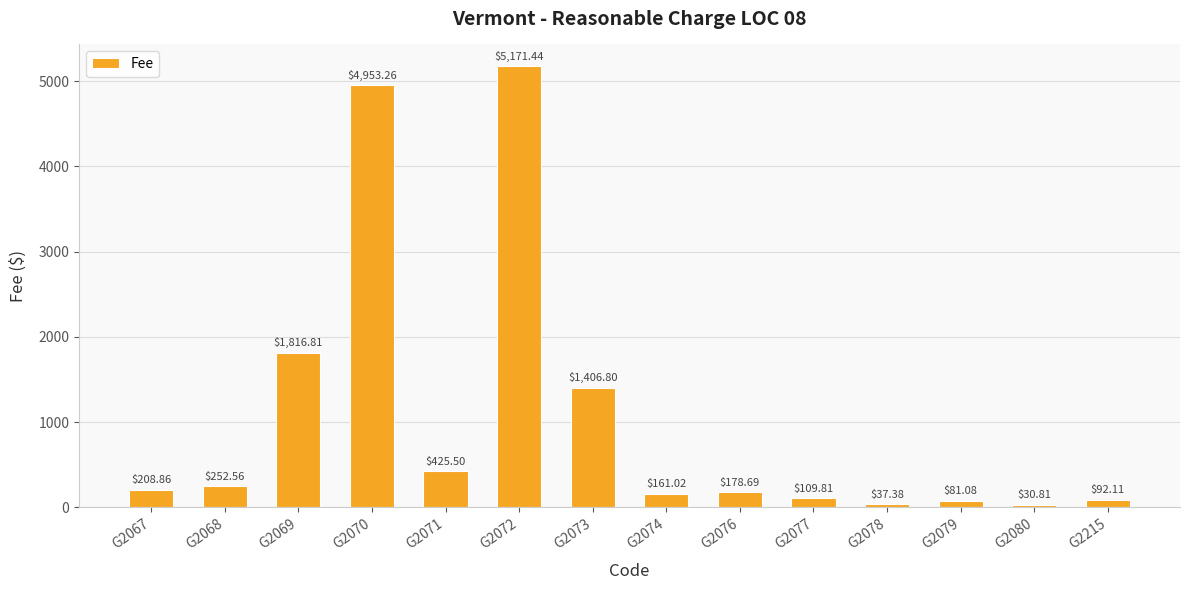

Which has a higher value, G2080 or G2078?

G2078